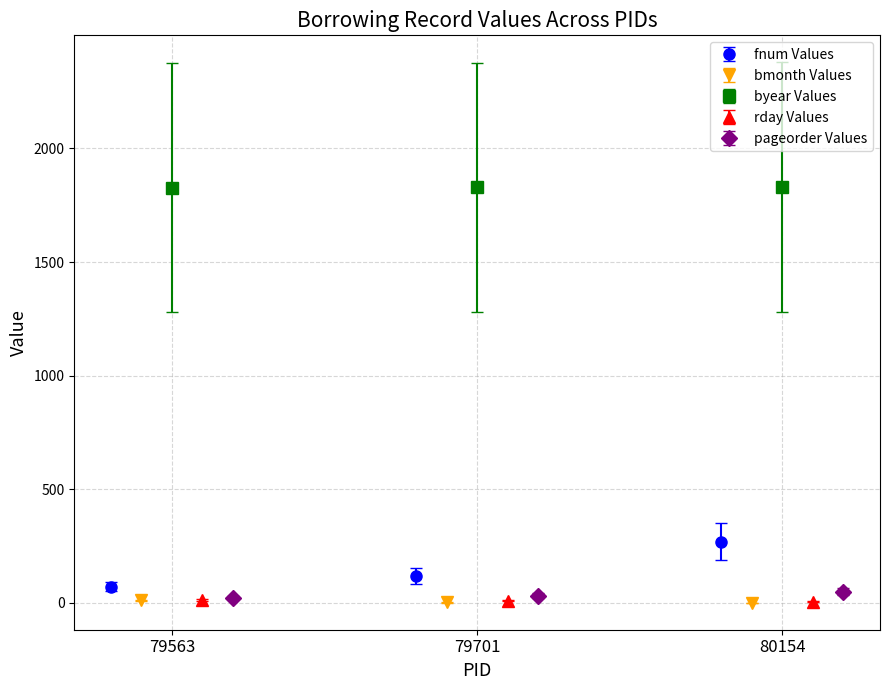

What is the value of the fnum Values point at the 2nd from the left?

118